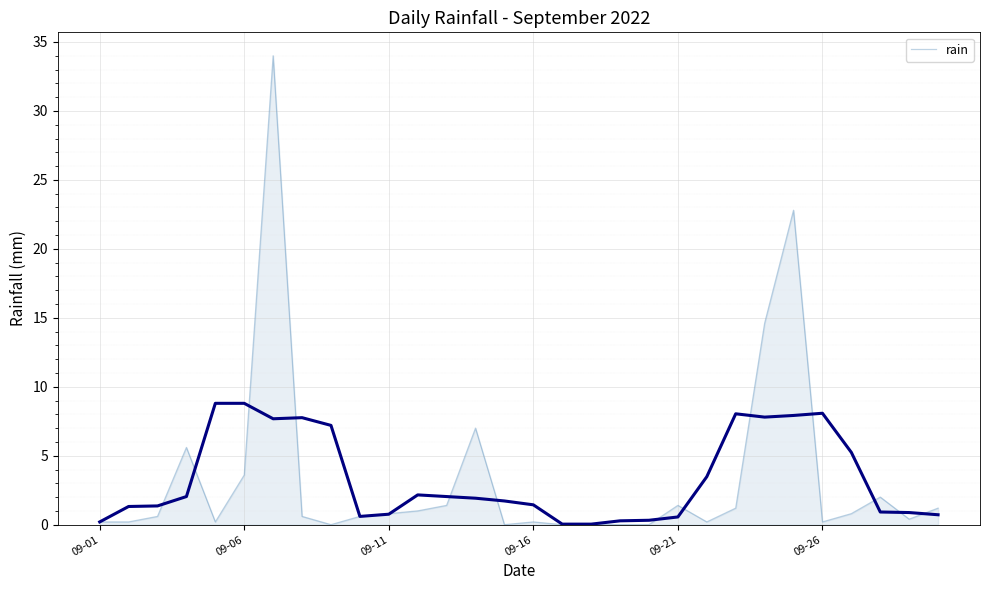

What is the sum of all values?

100.1